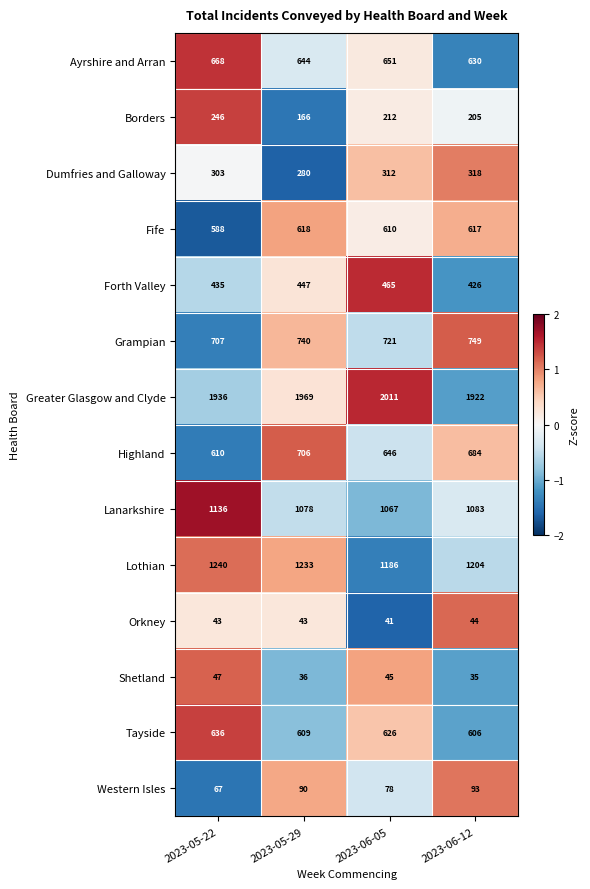

How many categories are shown in the chart?

4